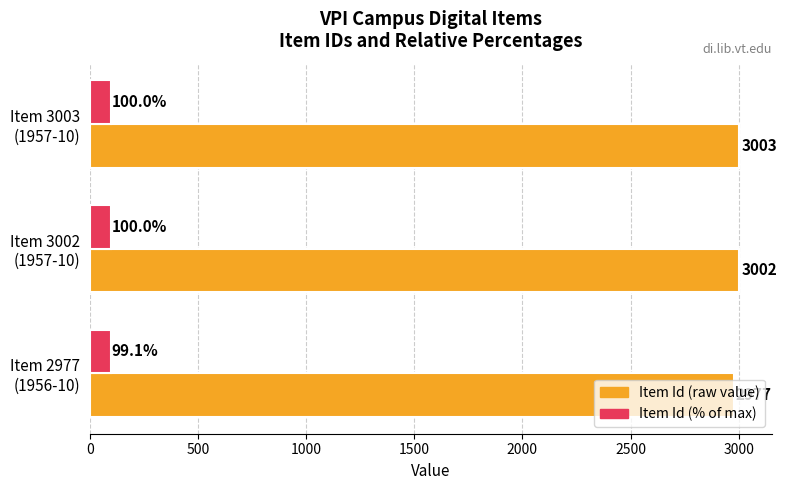

What is the smallest value displayed?

99.1